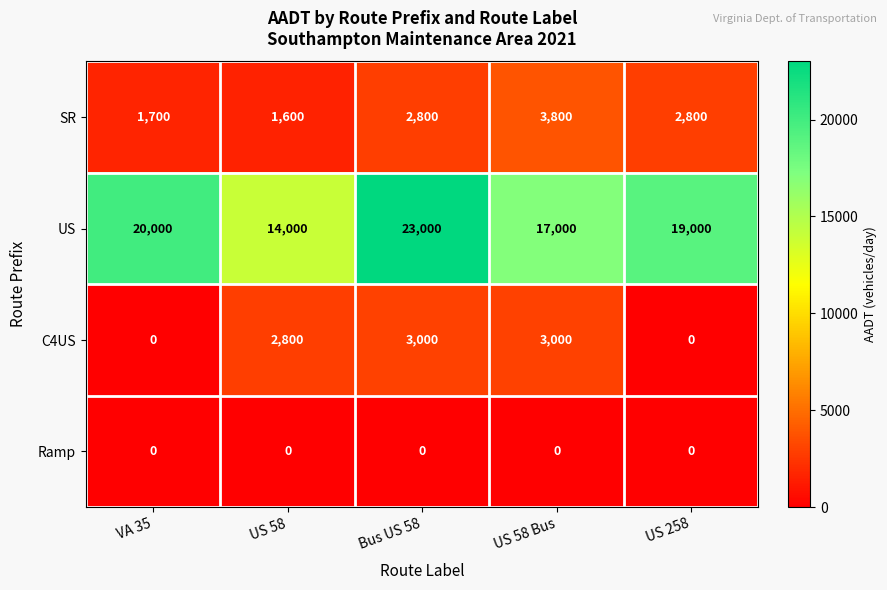

The C4US series shows -1615 at US 258. True or false?

False